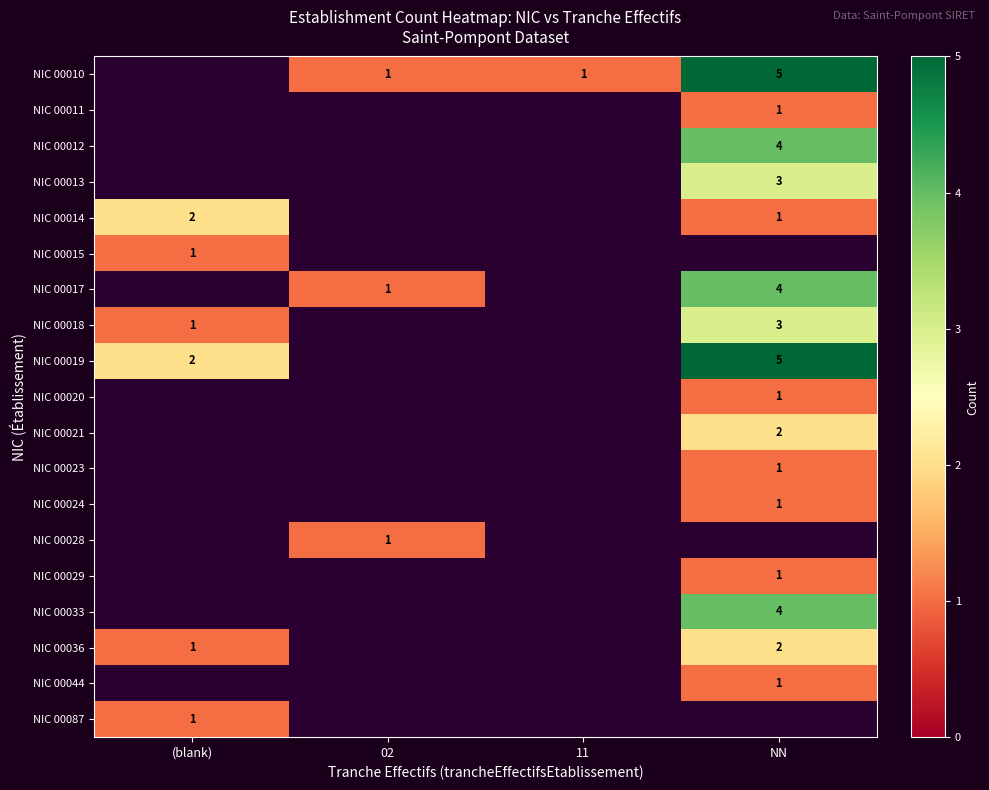

The NIC 00019 series shows 5 at NN. True or false?

True